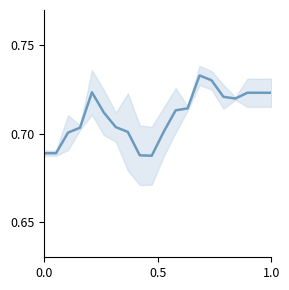

What is the greatest value displayed?

0.7